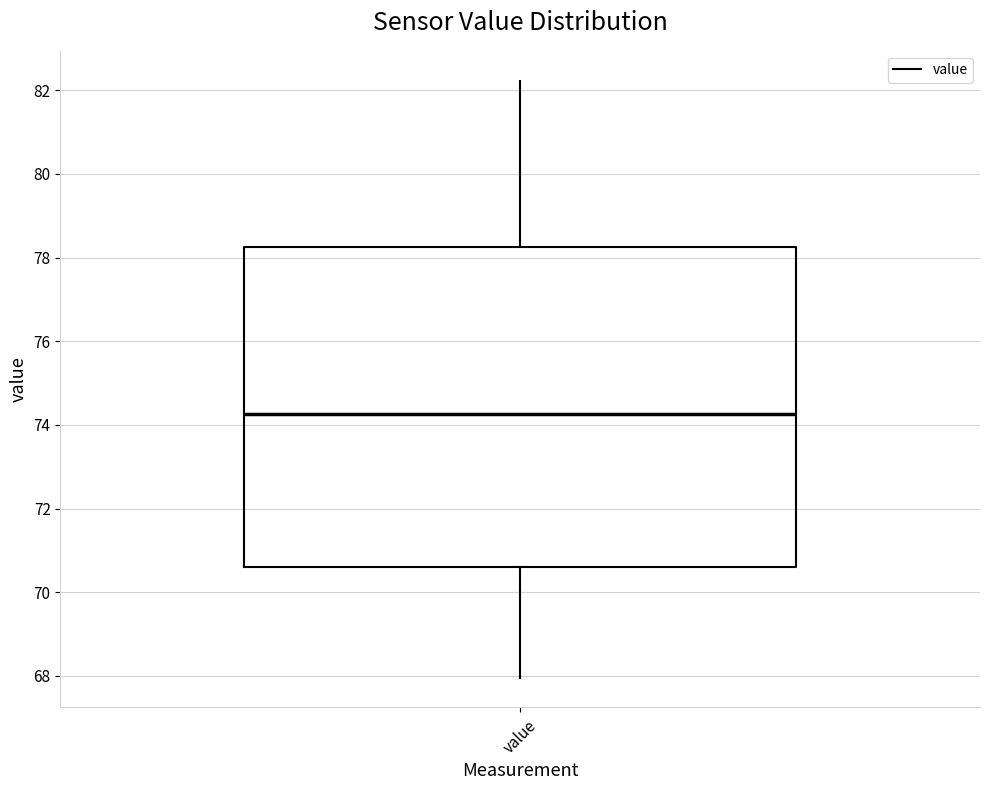

Where is the lower edge of the box for value on the y-axis? The values are not printed on the chart, so give them approximately, as read against the axis.

70.6